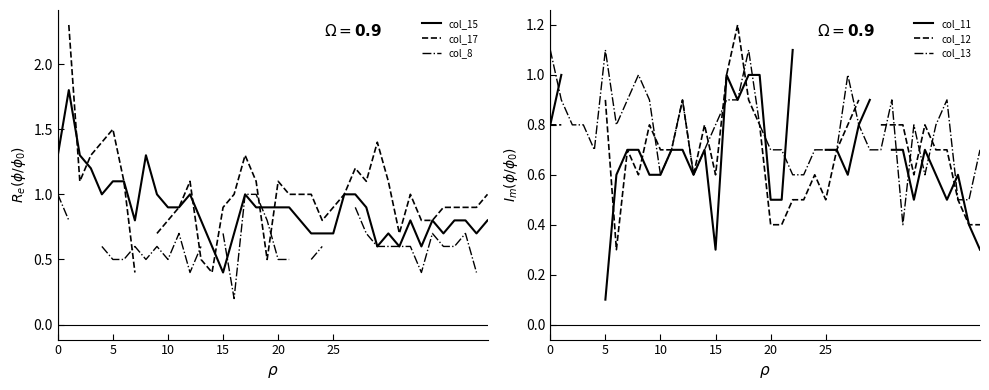

At how many categories does at least one series exceed 1?

17